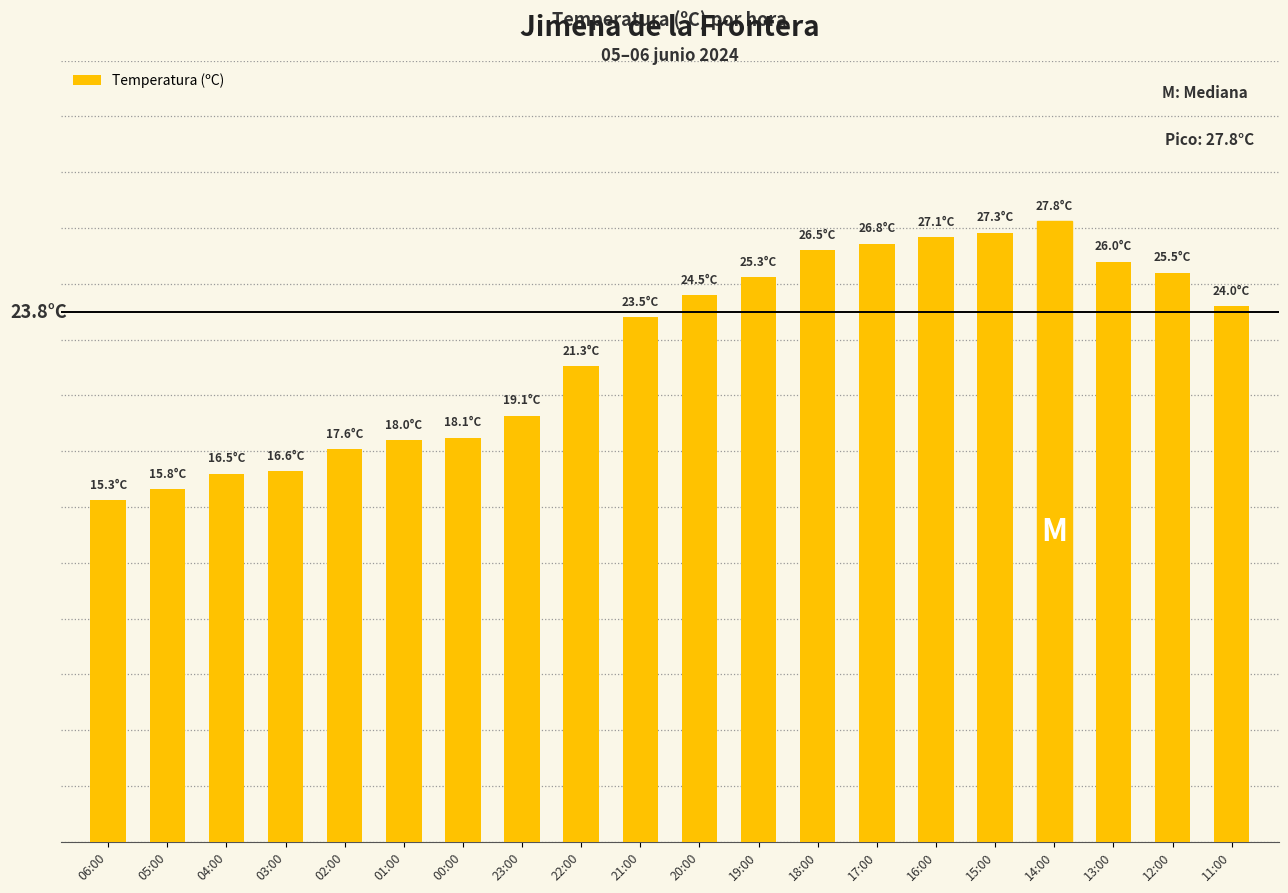

What is the maximum value shown in the chart?

27.8